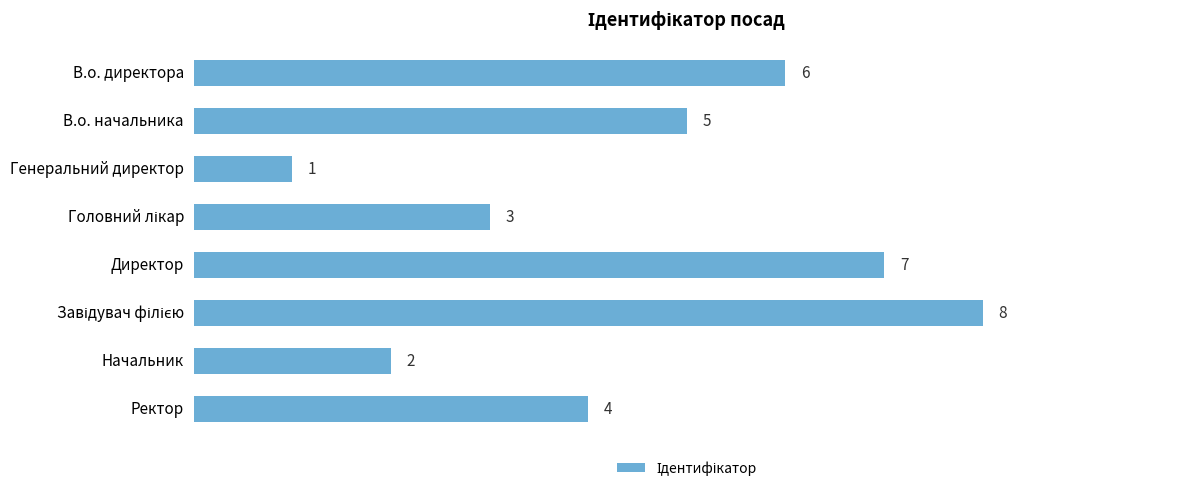

At which category does the chart reach its minimum across all series?

Генеральний директор